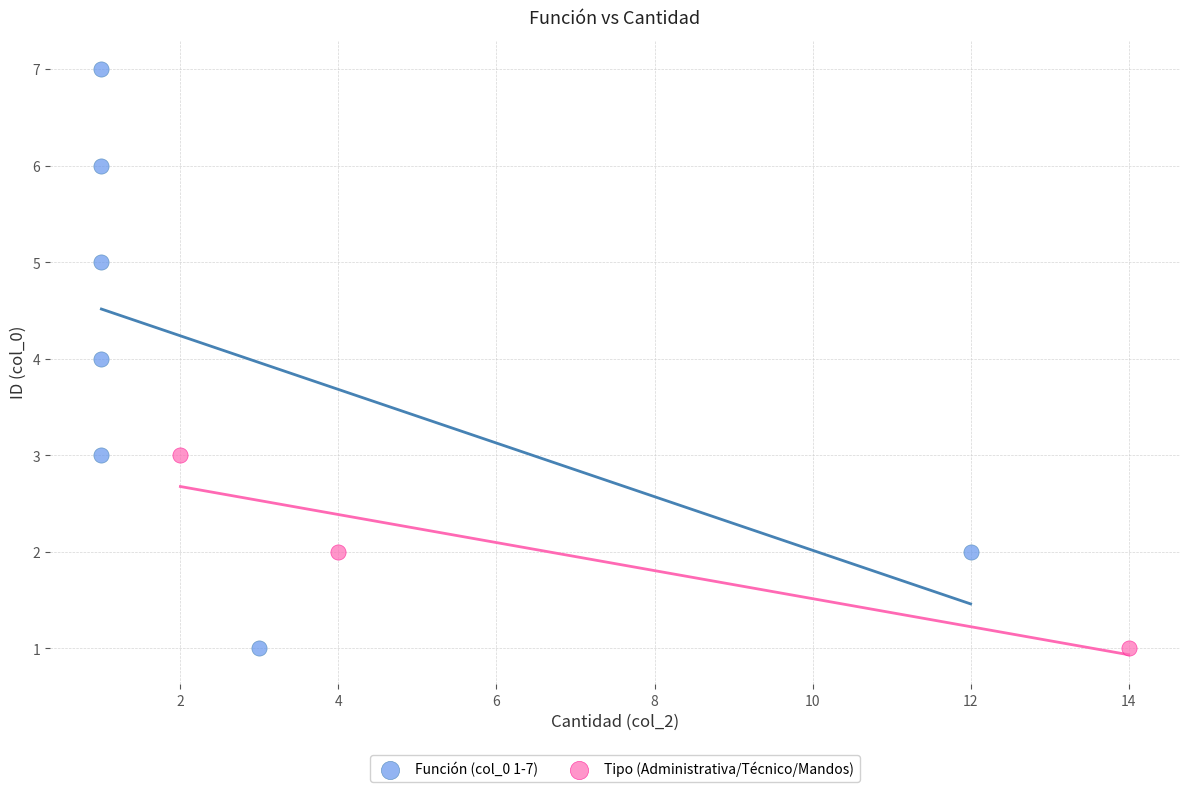

Which series reaches the maximum Y coordinate?

Función (col_0 1-7)